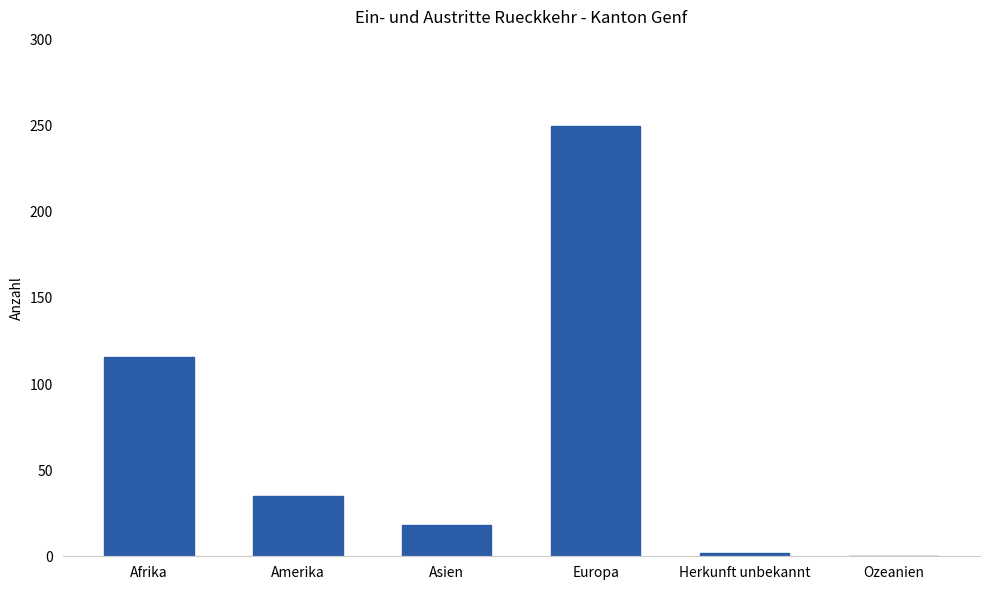

Reading right to left, list all the values displayed in this chart.

Ozeanien=0	Herkunft unbekannt=2	Europa=250	Asien=18	Amerika=35	Afrika=116